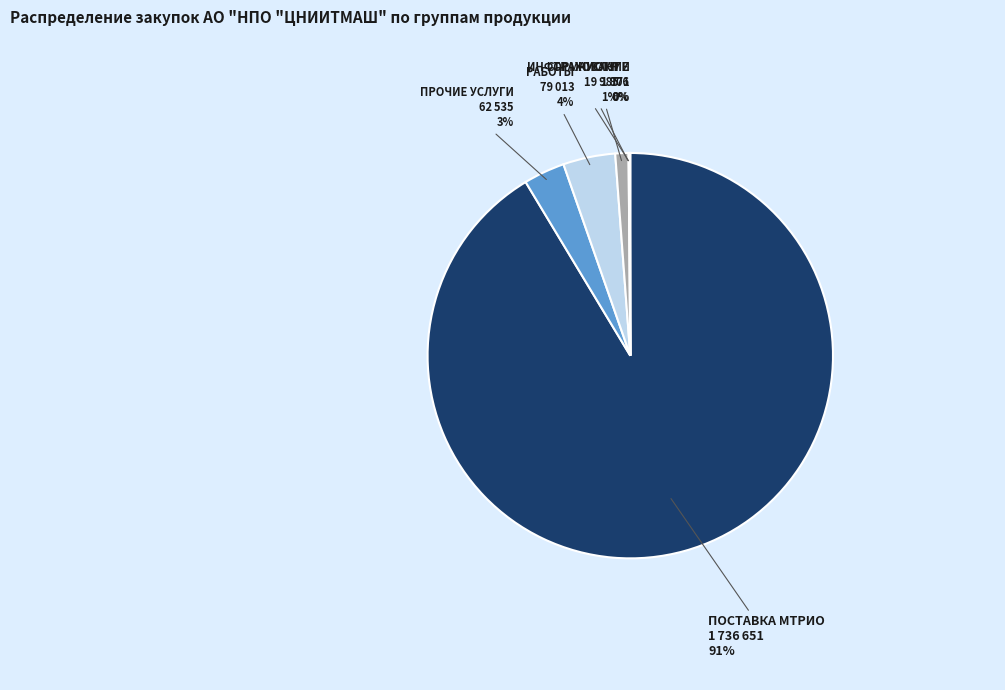

Between РАБОТЫ and НИОКР, which is larger?

РАБОТЫ